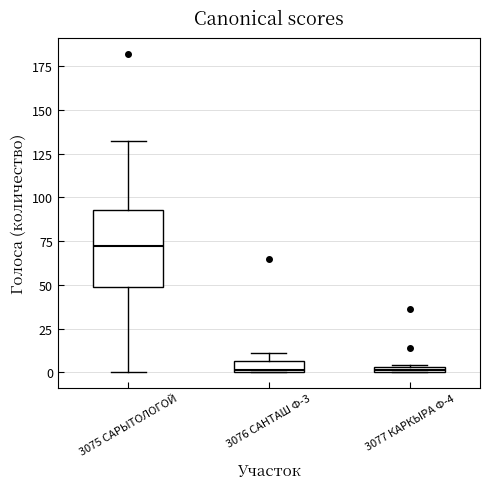

Which box has the highest median line?

3075 САРЫТОЛОГОЙ